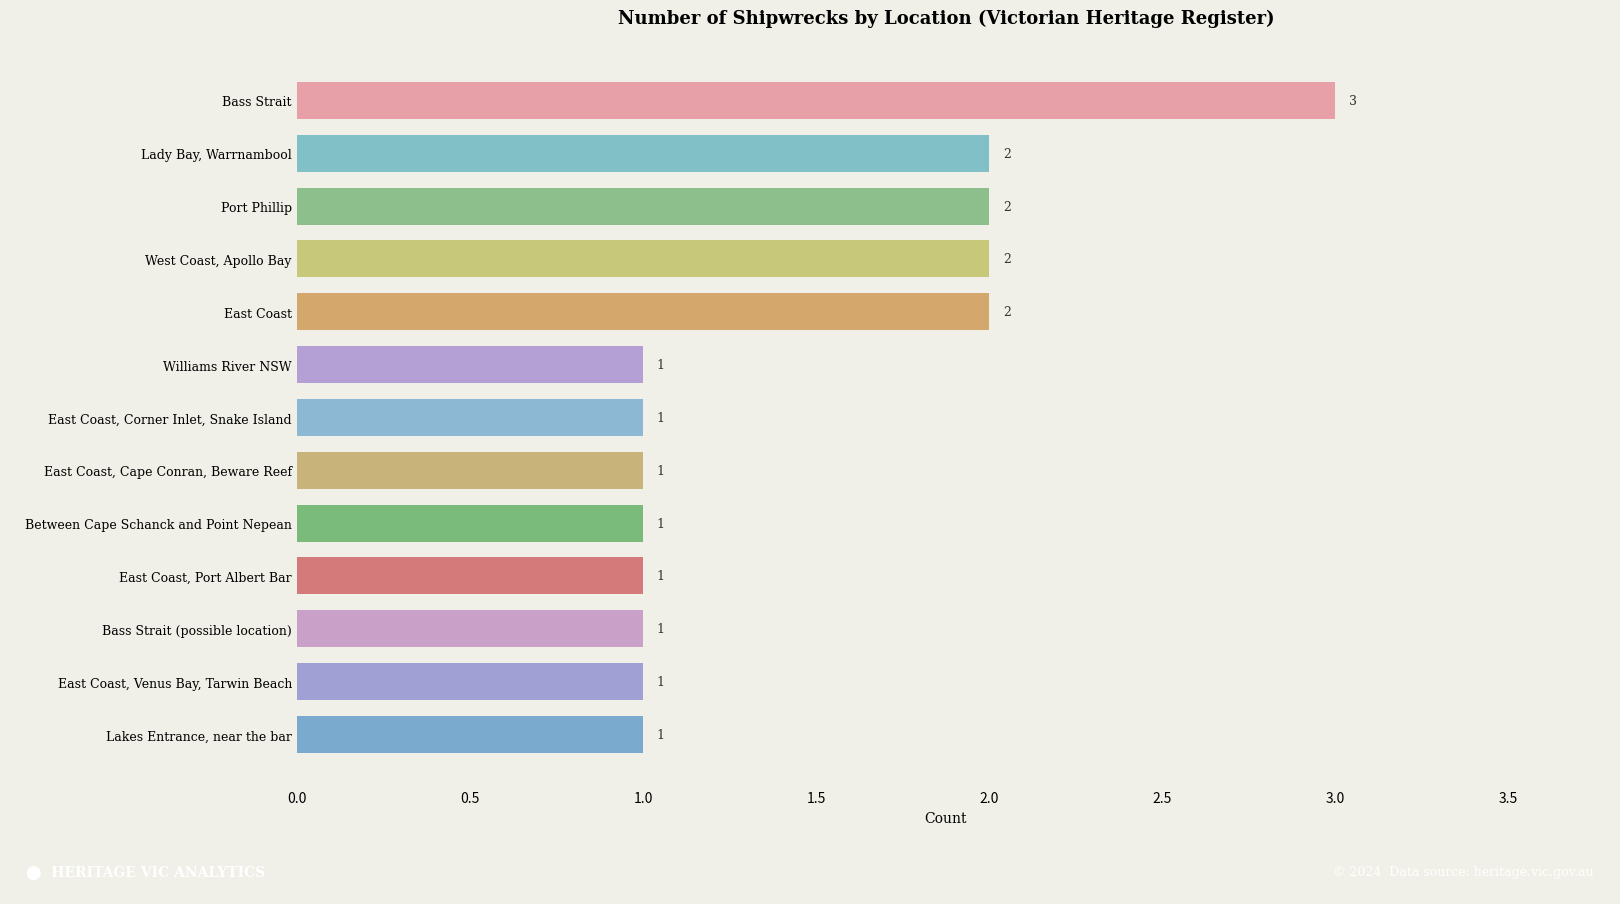

Reading top to bottom, extract all data points from this chart.

3	2	2	2	2	1	1	1	1	1	1	1	1